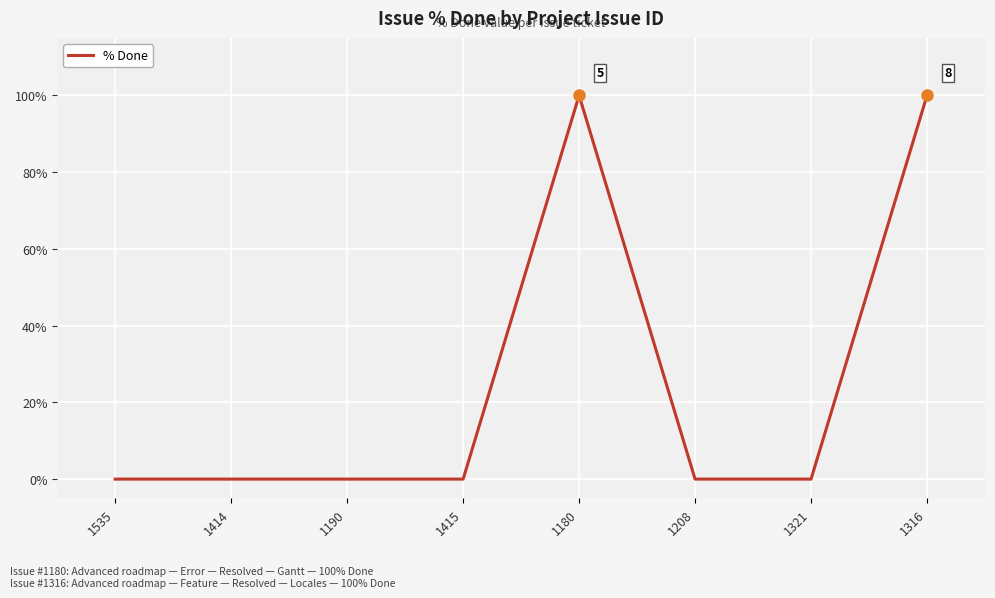

What is the greatest value displayed?

100